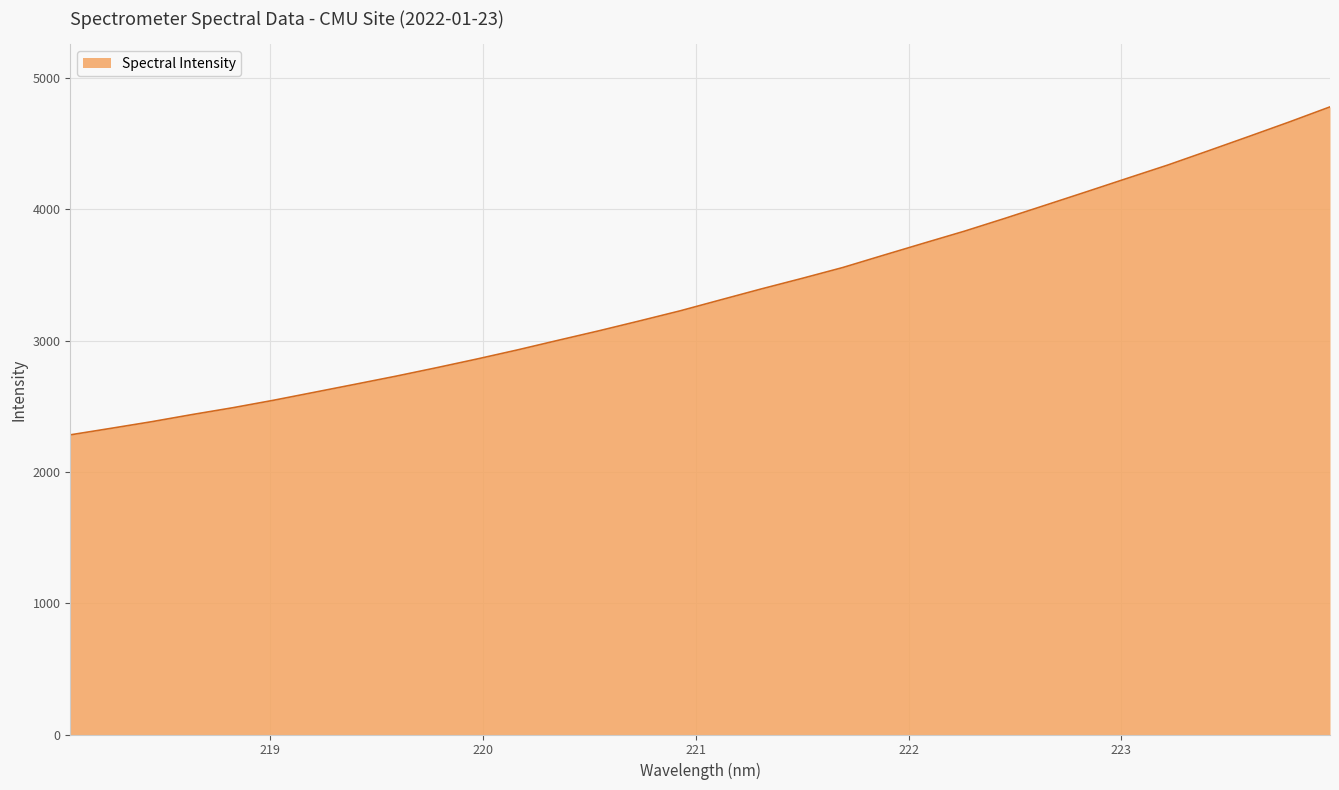

What is the difference between the maximum and minimum values?

2498.6